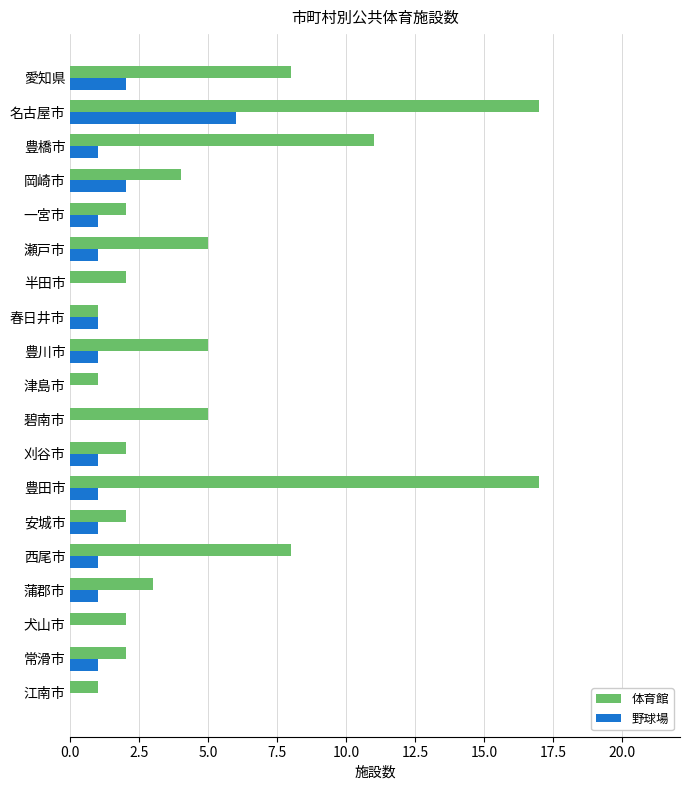

What is the sum of all 野球場 values?

21